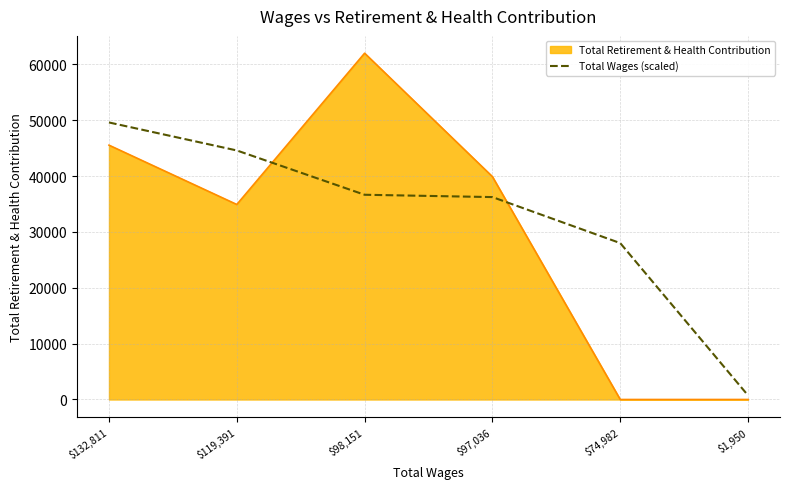

Rank the series by their maximum value, from highest to lowest.

Total Retirement & Health Contribution, Total Wages (scaled)